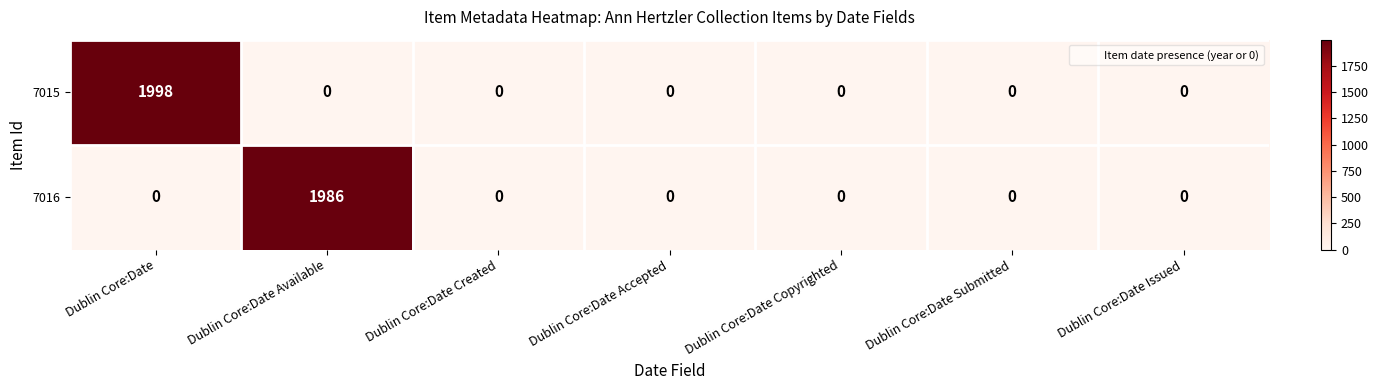

Which series has the largest total across all categories?

7015